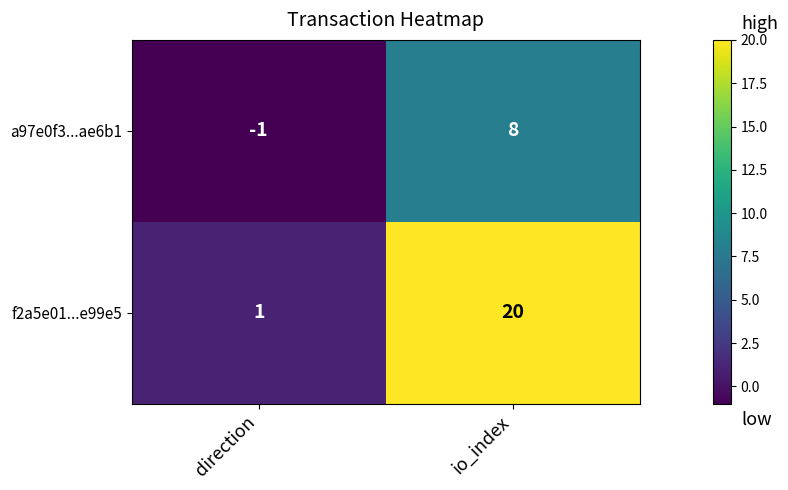

Which series has the largest range (max minus min)?

f2a5e01...e99e5